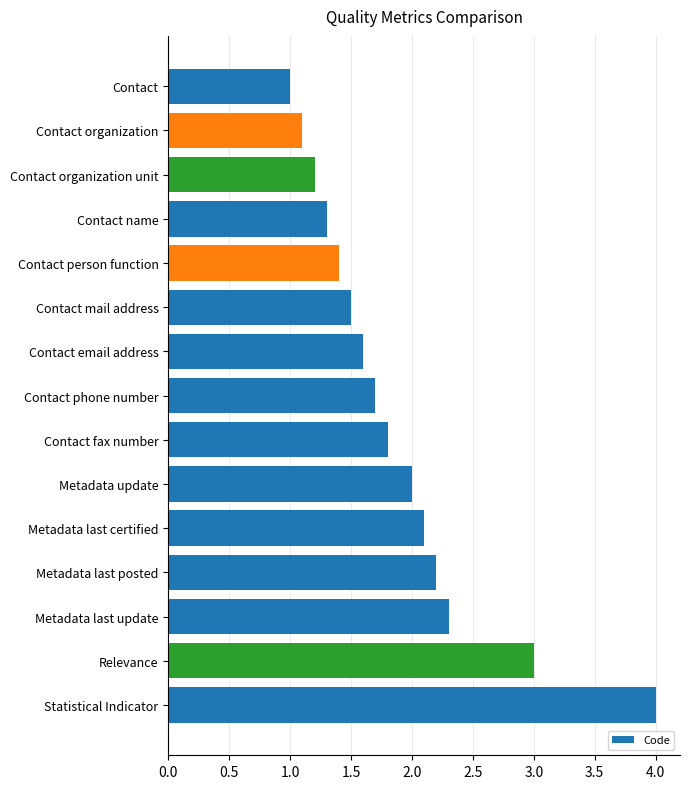

What is the difference between the maximum and minimum values?

3.0